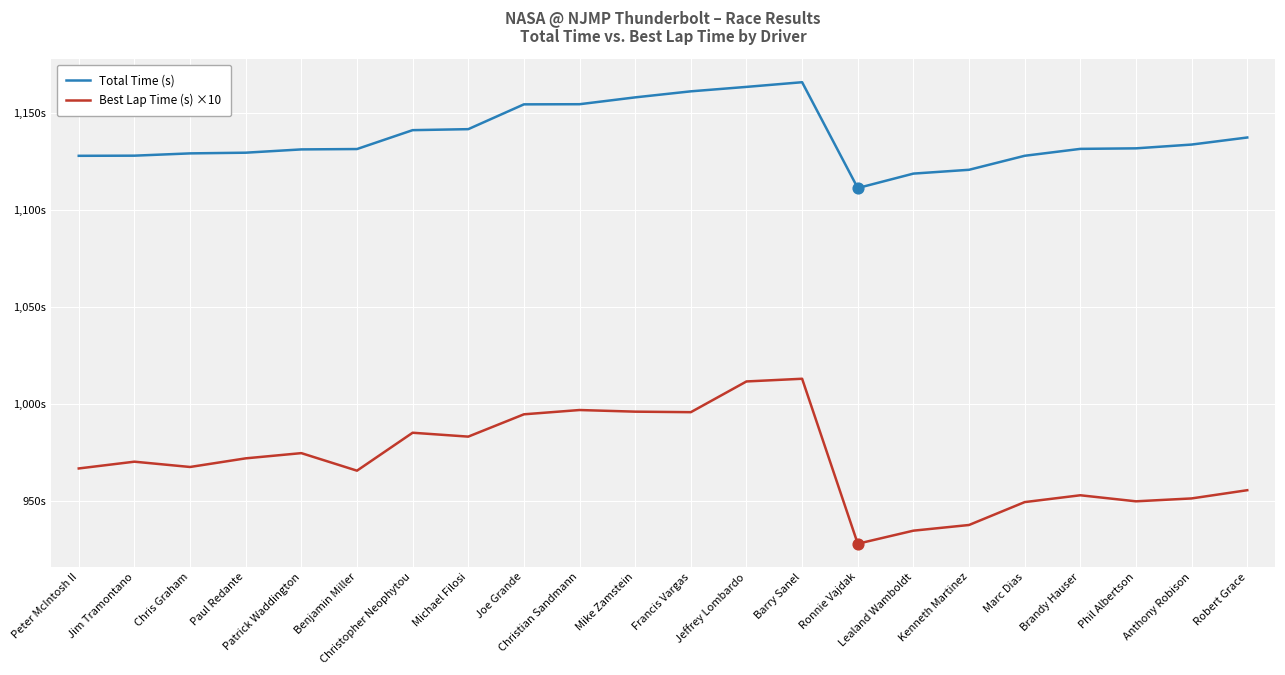

What are all the series names shown in the legend?

Total Time (s), Best Lap Time (s) ×10